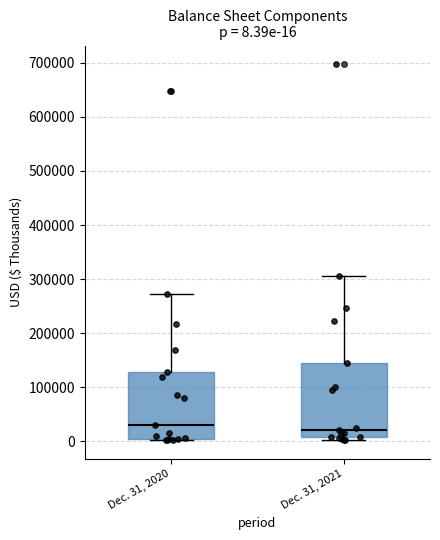

Comparing the boxes themselves (not the whiskers), which one is the tallest?

Dec. 31, 2021